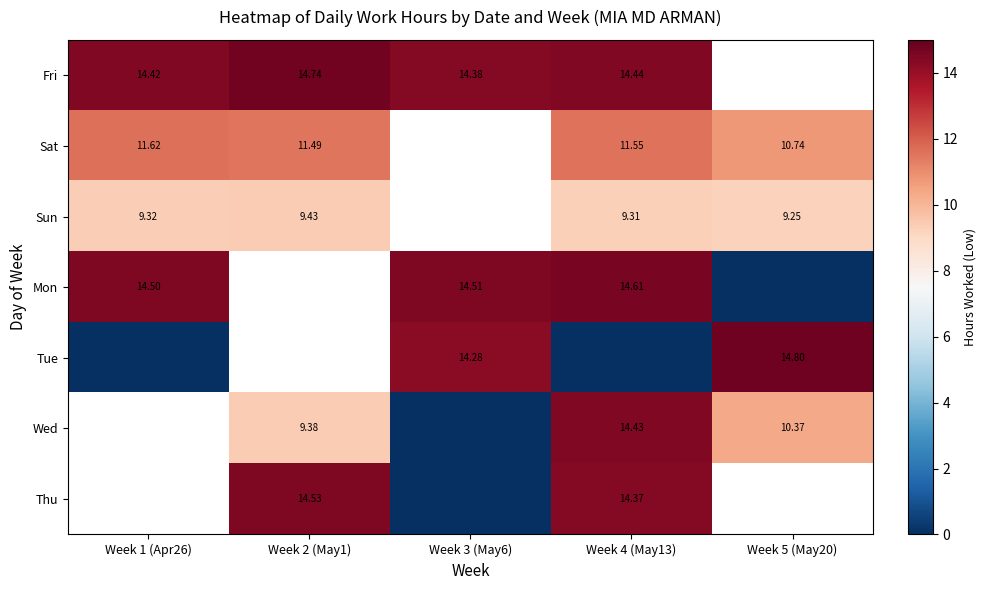

What is the sum of the Sat values at Week 1 (Apr26) and Week 2 (May1)?

23.1